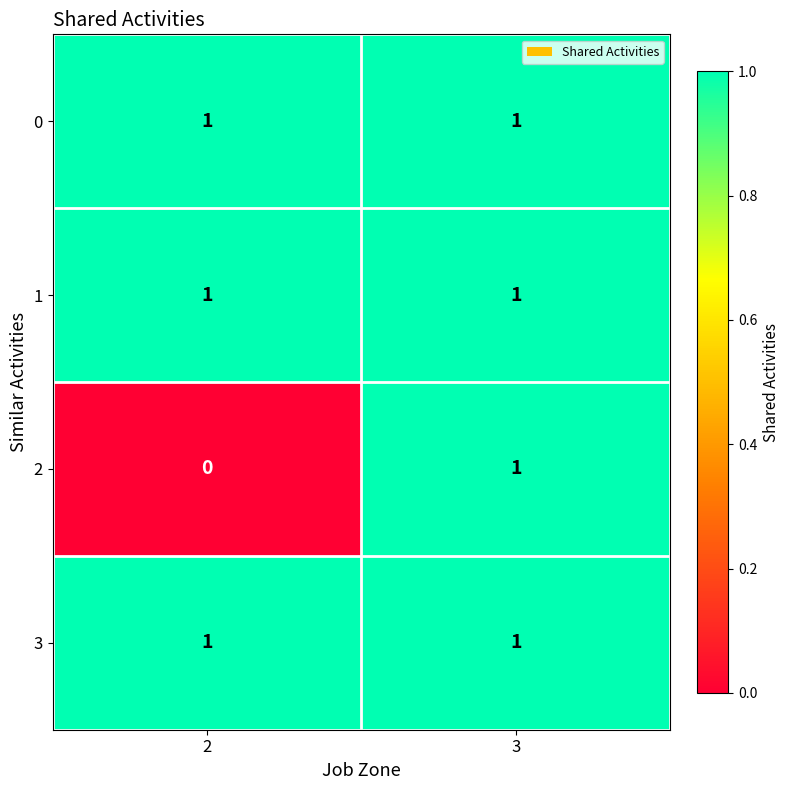

How many series are shown in this chart?

4